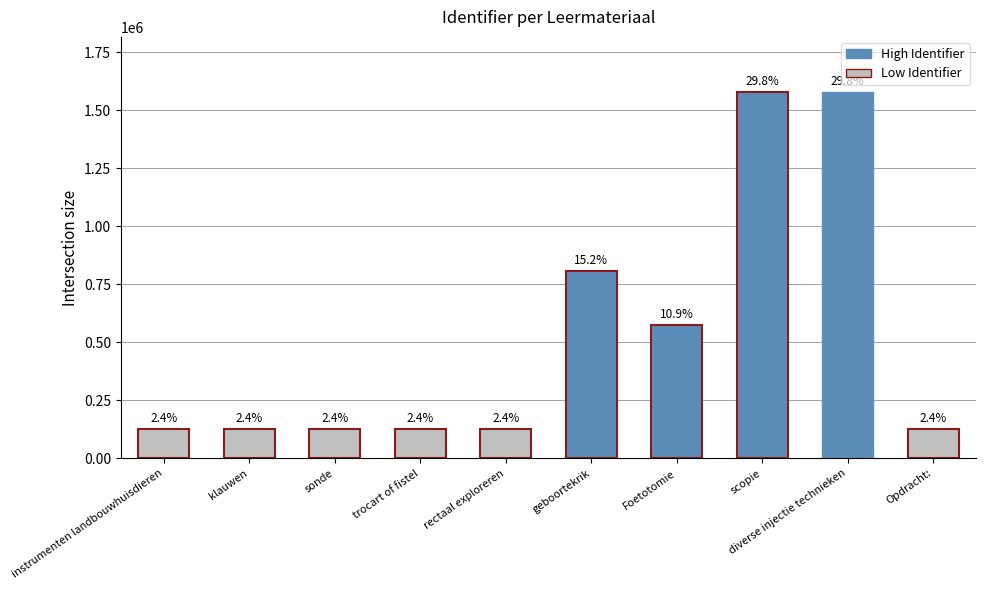

How many bars are there in total?

10